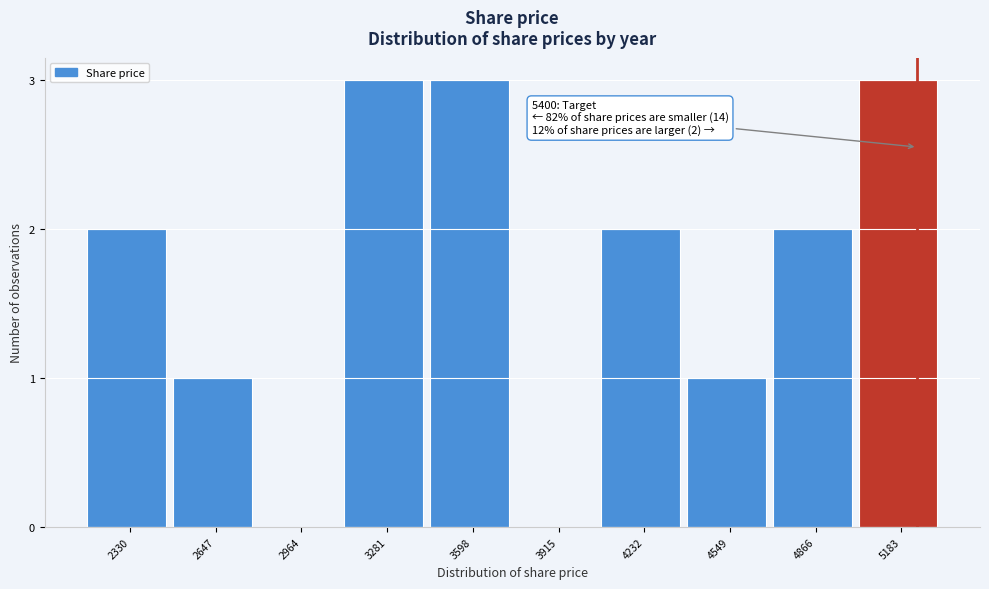

Reading left to right, list all the values displayed in this chart.

2330=2	2647=1	2964=0	3281=3	3598=3	3915=0	4232=2	4549=1	4866=2	5183=3